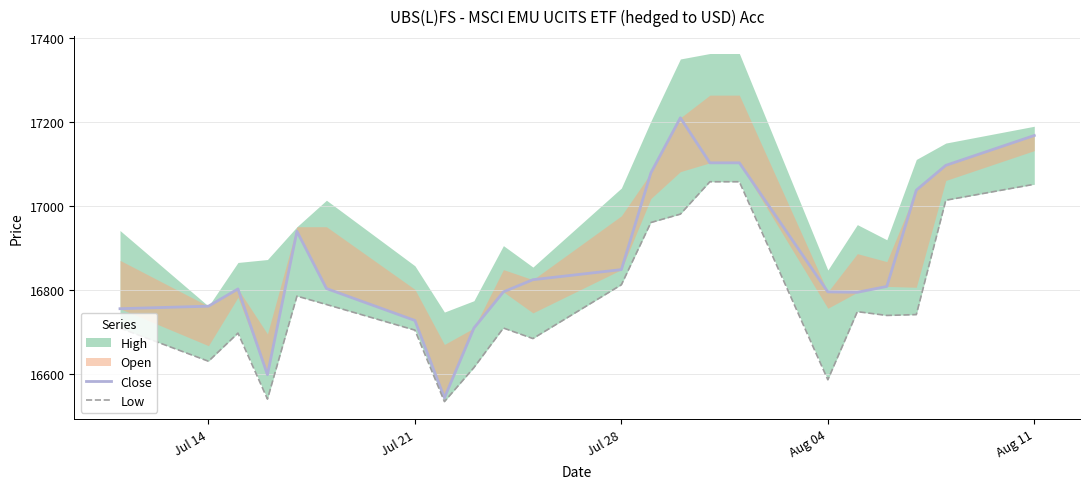

True or false: Low has more than 1 interior local peaks.

True